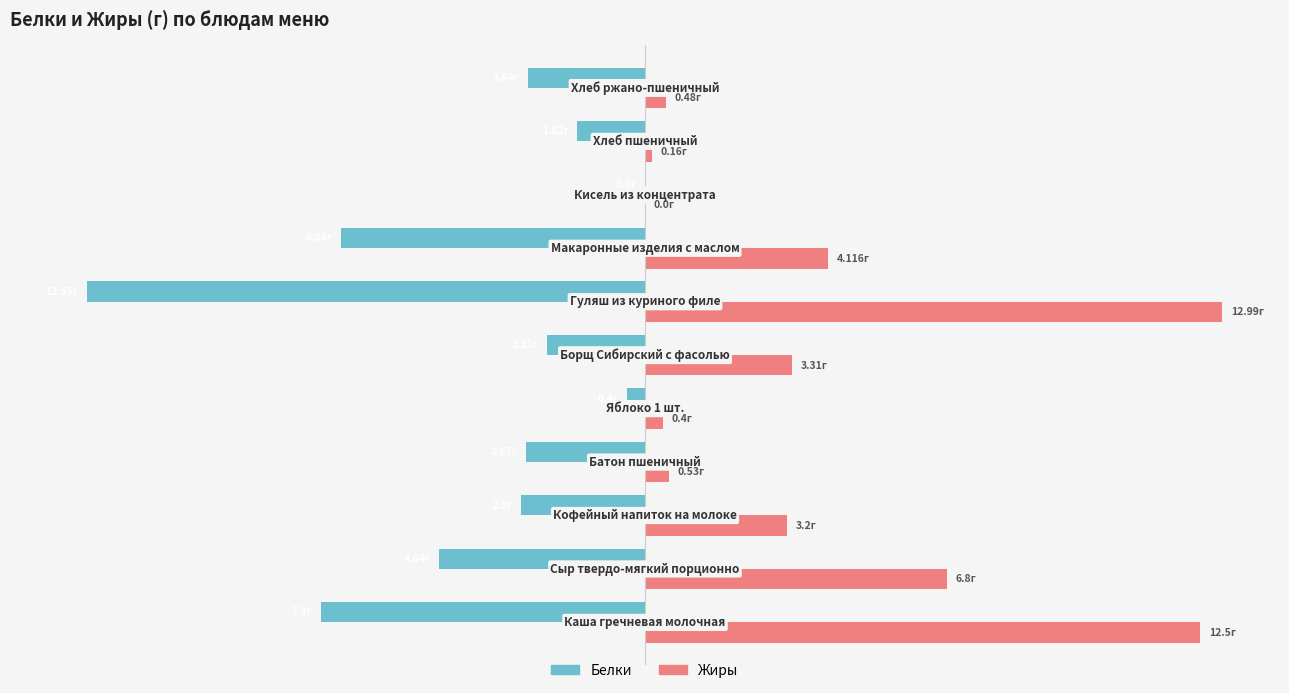

What are all the series names shown in the legend?

Белки, Жиры